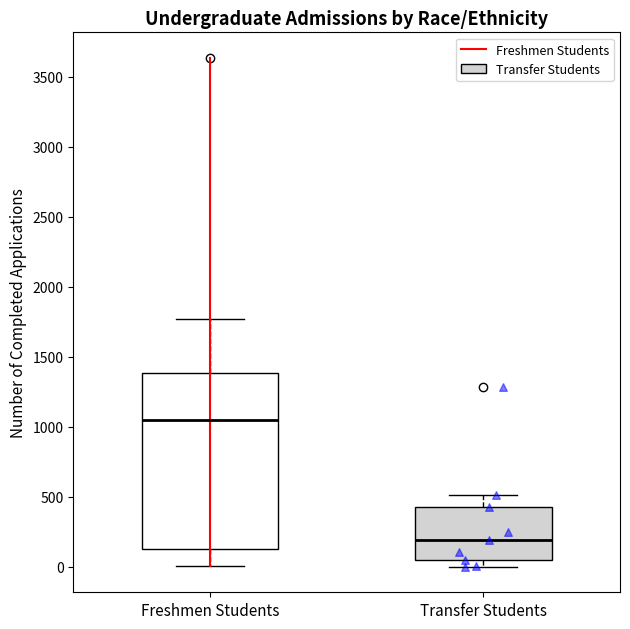

Reading left to right, transcribe this box plot: for each box, give where its median line is, the range the box spans, and where its two whiskers end, as read against the y-axis. The values are not printed on the chart, so give them approximately, as read against the axis.

Freshmen Students: median 1050, box 150 to 1400, whiskers 0 to 1750
Transfer Students: median 200, box 50 to 450, whiskers 0 to 500